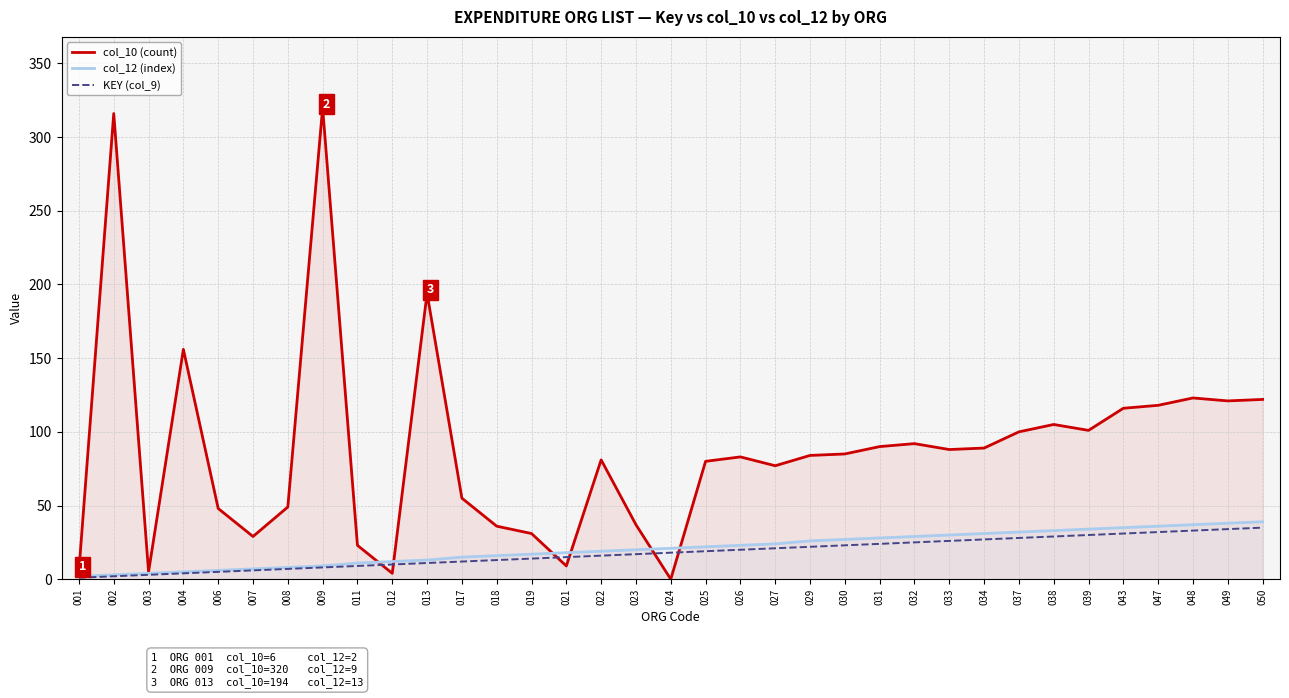

At which category is the sum across all series the highest?

009